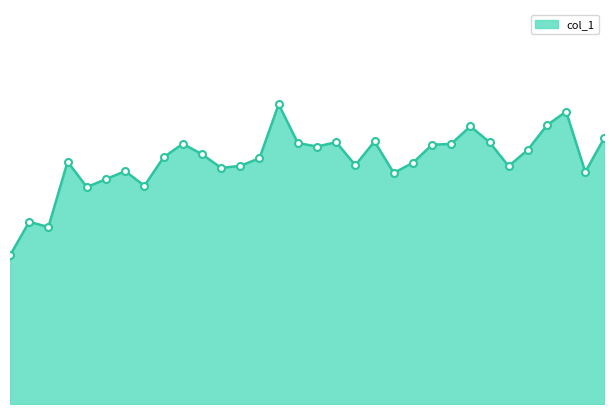

List the labels in order of value, largest first.

220.7354, 223.5987, 223.408, 222.6447, 223.9802, 221.6902, 221.3083, 222.8355, 220.9264, 219.7801, 222.4538, 222.263, 221.1174, 223.2172, 219.9712, 219.589, 220.5444, 218.6332, 222.0721, 221.4993, 220.3533, 223.0264, 220.1623, 219.2067, 223.7895, 221.8812, 219.0156, 219.3979, 218.8244, 218.2508, 218.442, 218.0596